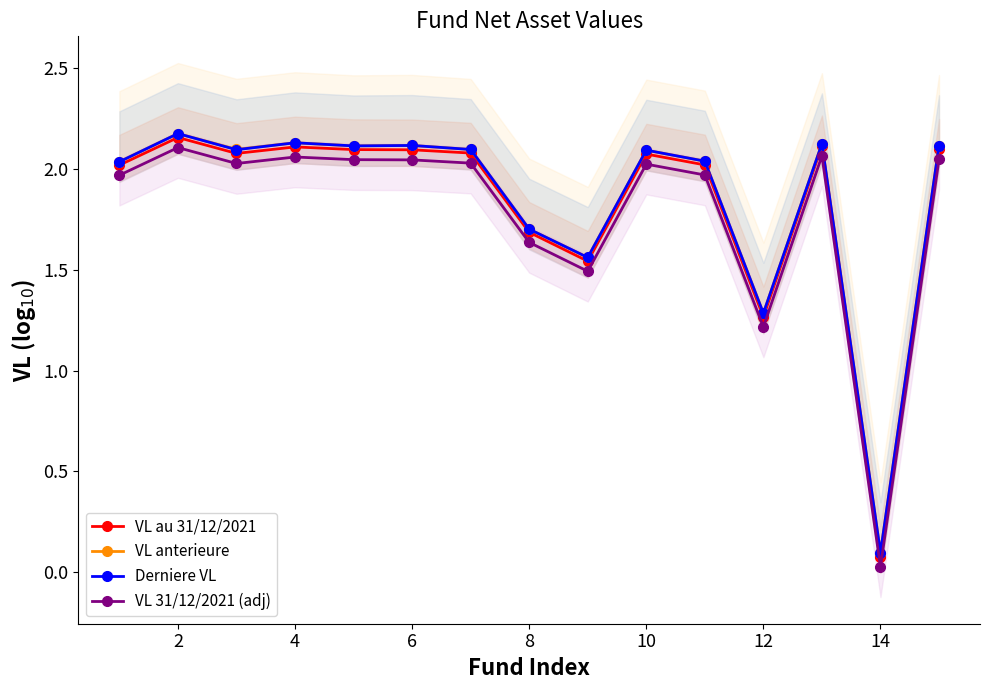

Where is the first local maximum for VL anterieure?

2